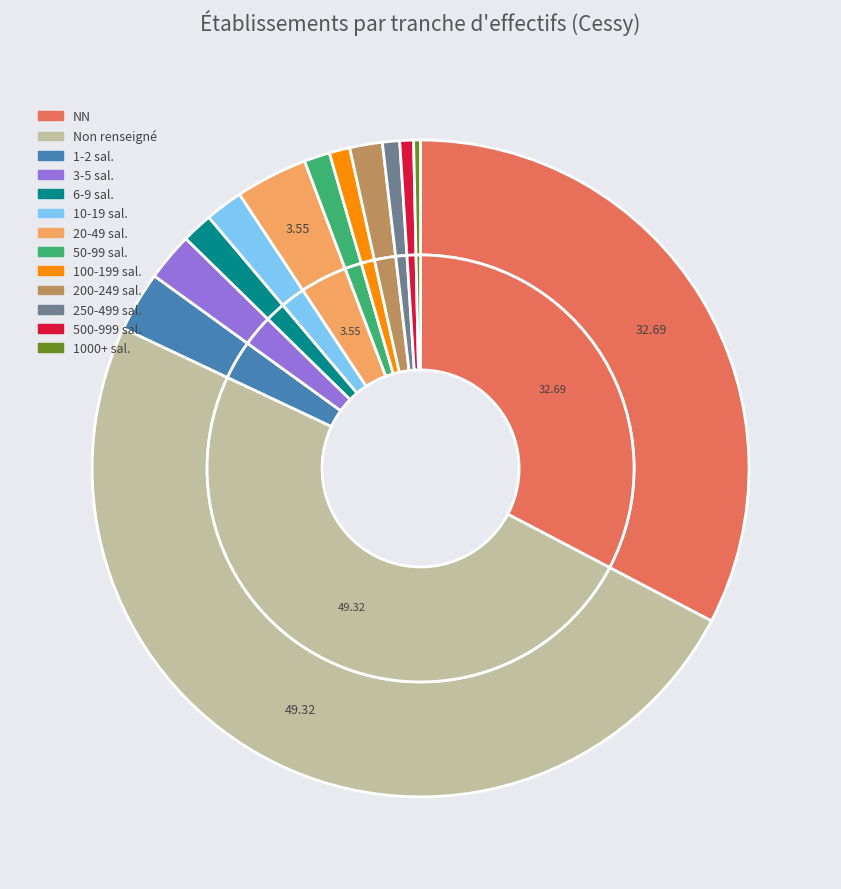

To the nearest percent, what is the difference between the largest and smallest slice percentages?

49%